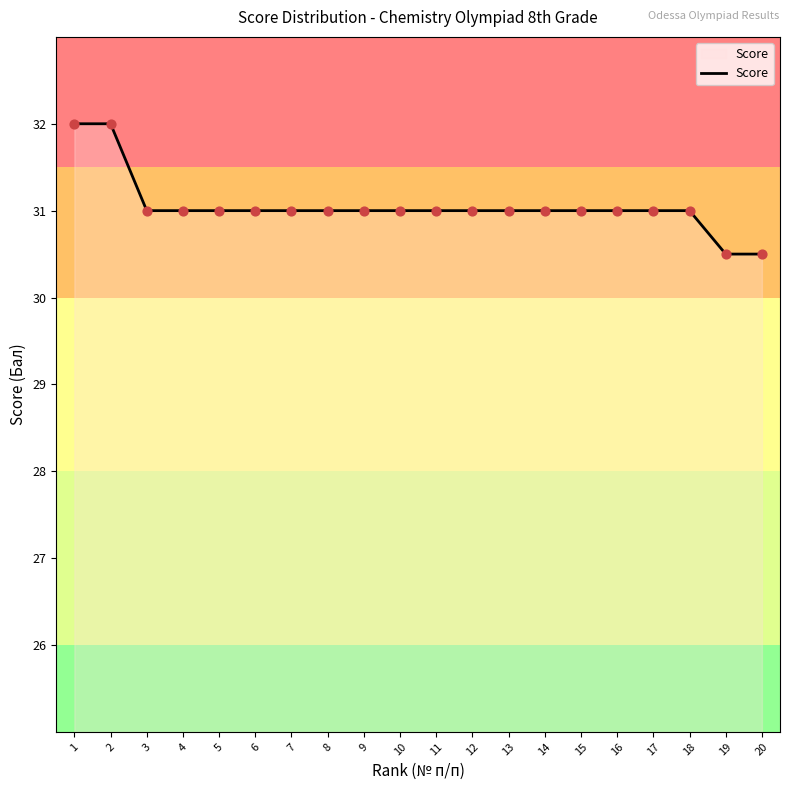

What is the change in value from 3 to 19?

-0.5